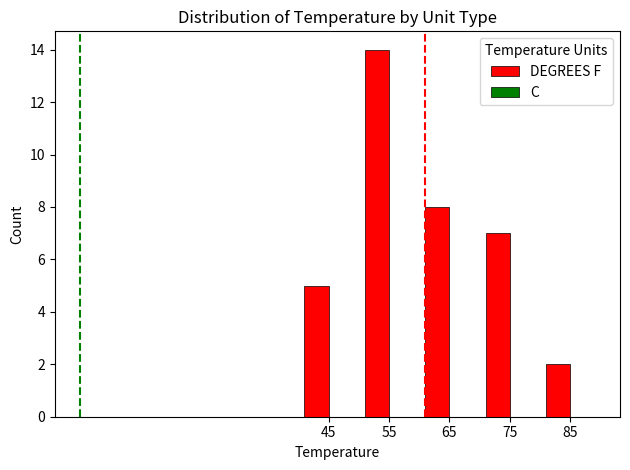

What is the difference between the second highest and minimum values?

6